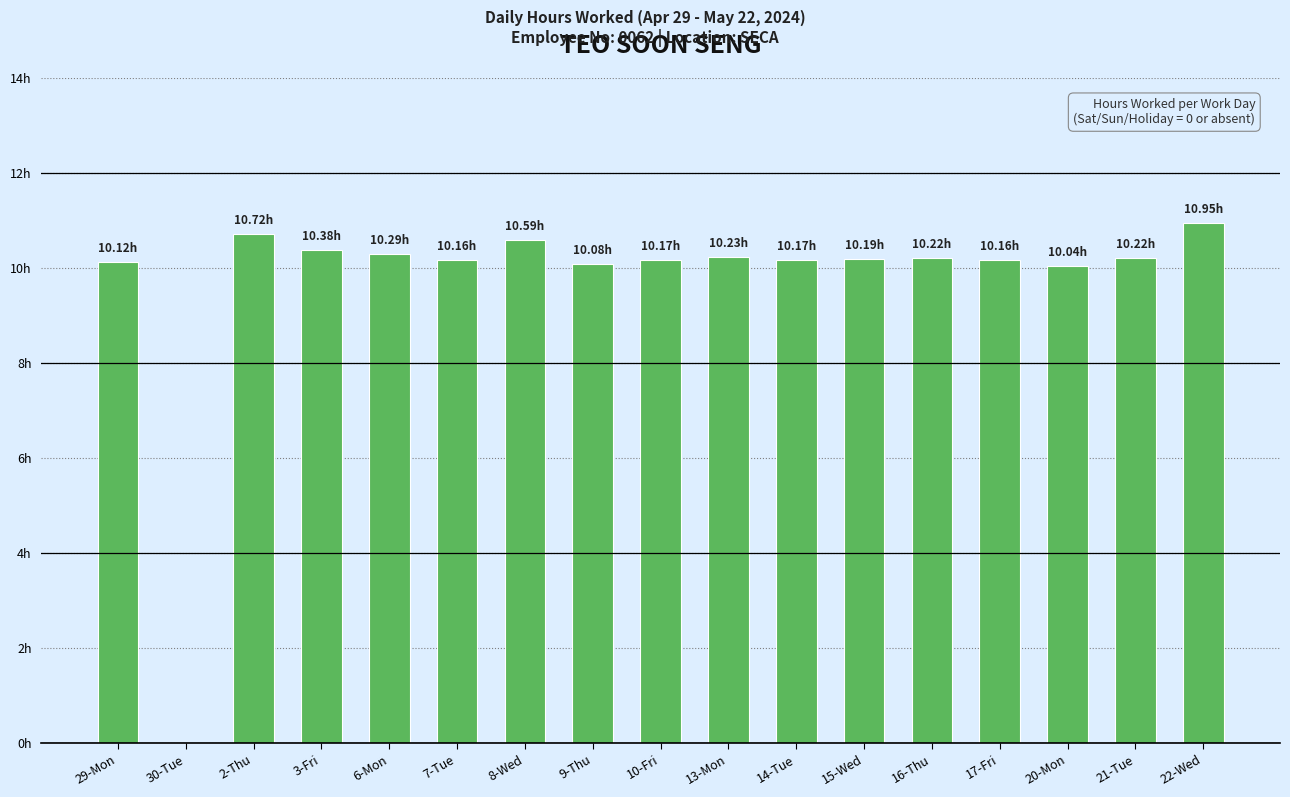

Are the bars horizontal?

No